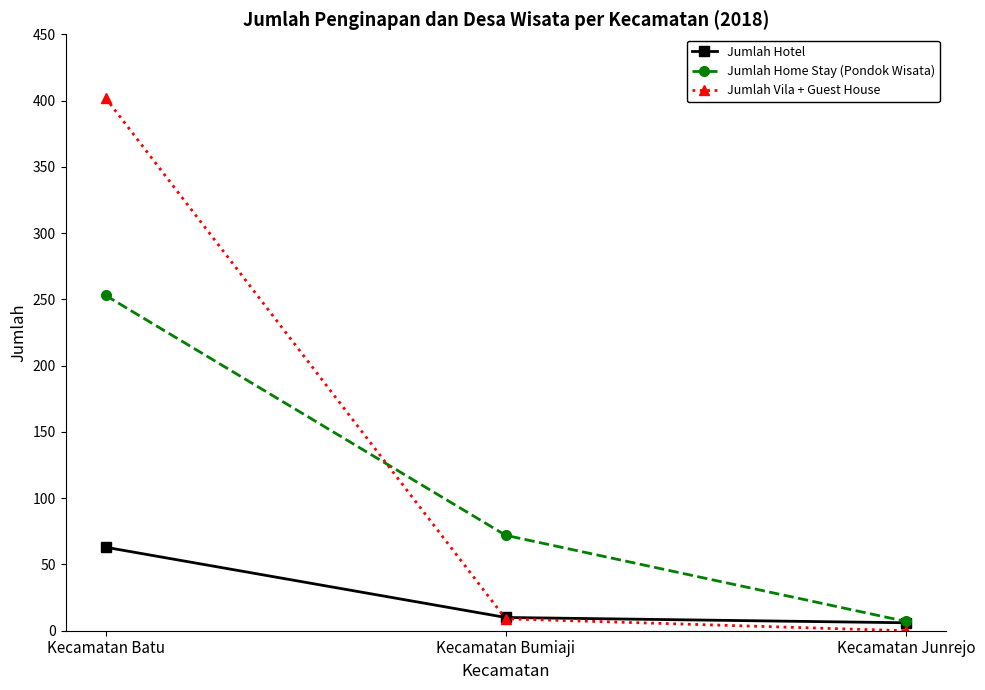

At which label is Jumlah Hotel closest to 34?

Kecamatan Bumiaji